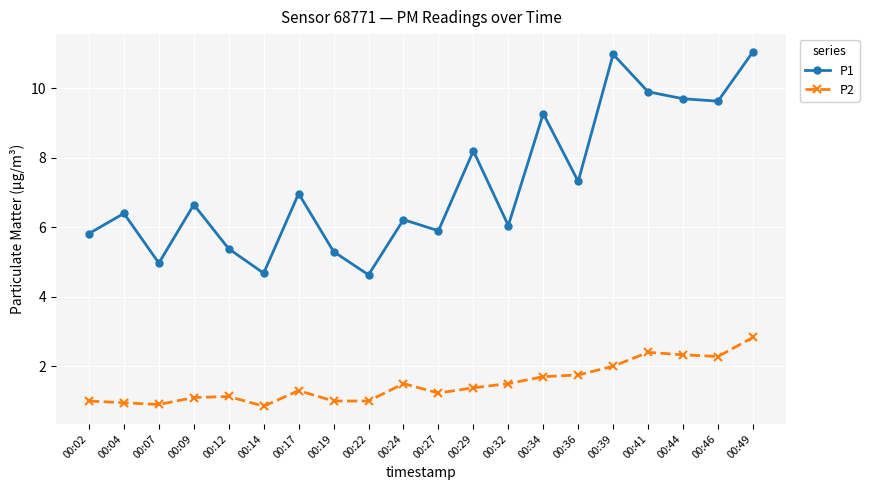

What is the value of the P2 point at the 15th from the left?

1.8